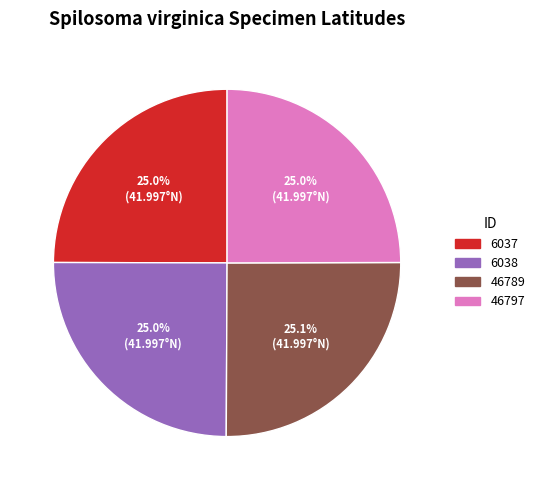

What is the ratio of the value at 6037 to the value at 46789?

1.0